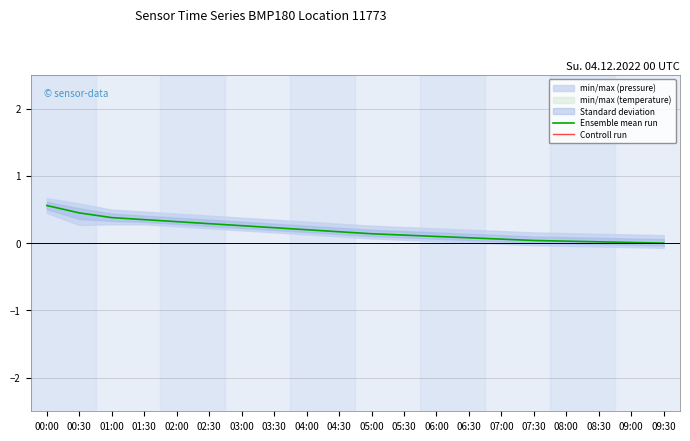

Is it true that Controll run equals 10.1 at 02:00?

False